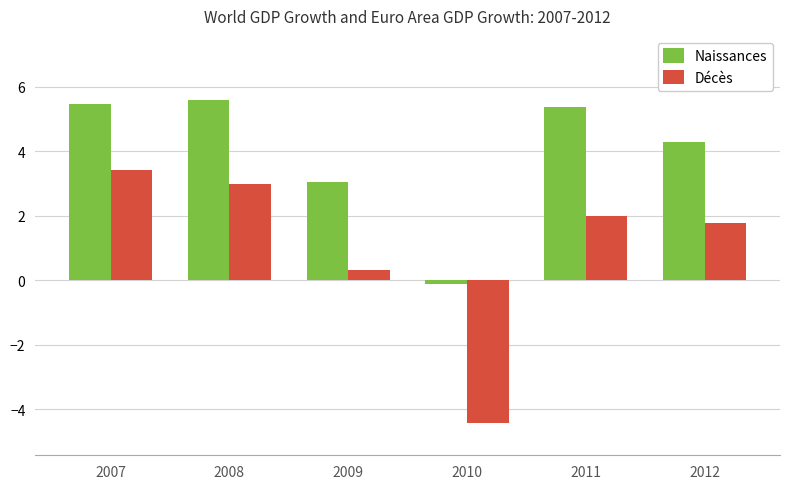

At which label is Naissances closest to 2?

2009